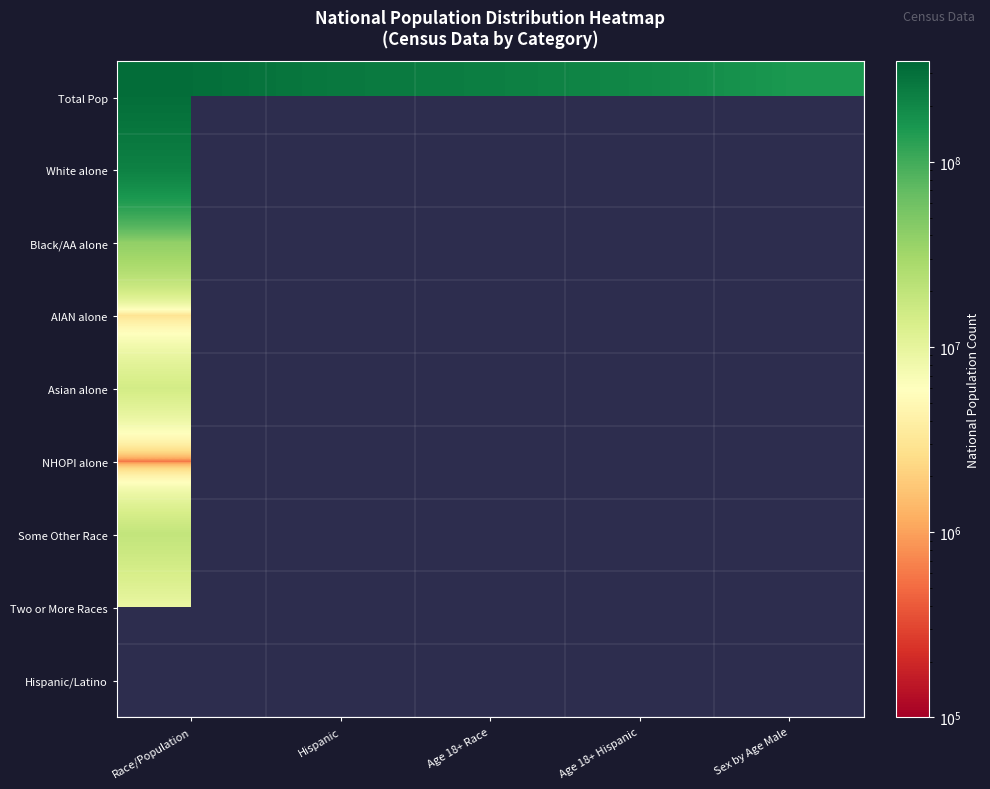

What is the lowest value of the Some Other Race series?

12651574.0